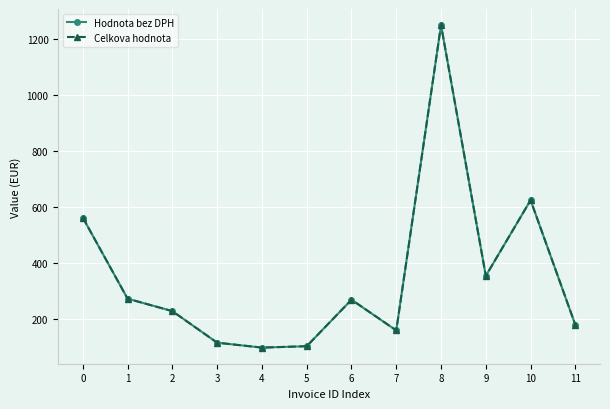

Which series has the widest spread of values?

Hodnota bez DPH